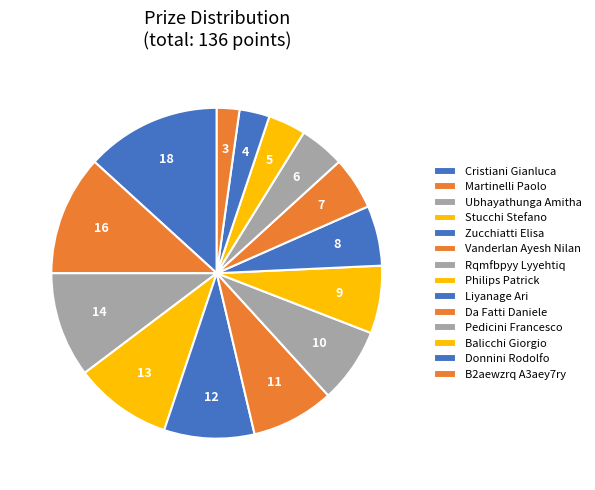

How many slices are in this pie chart?

14